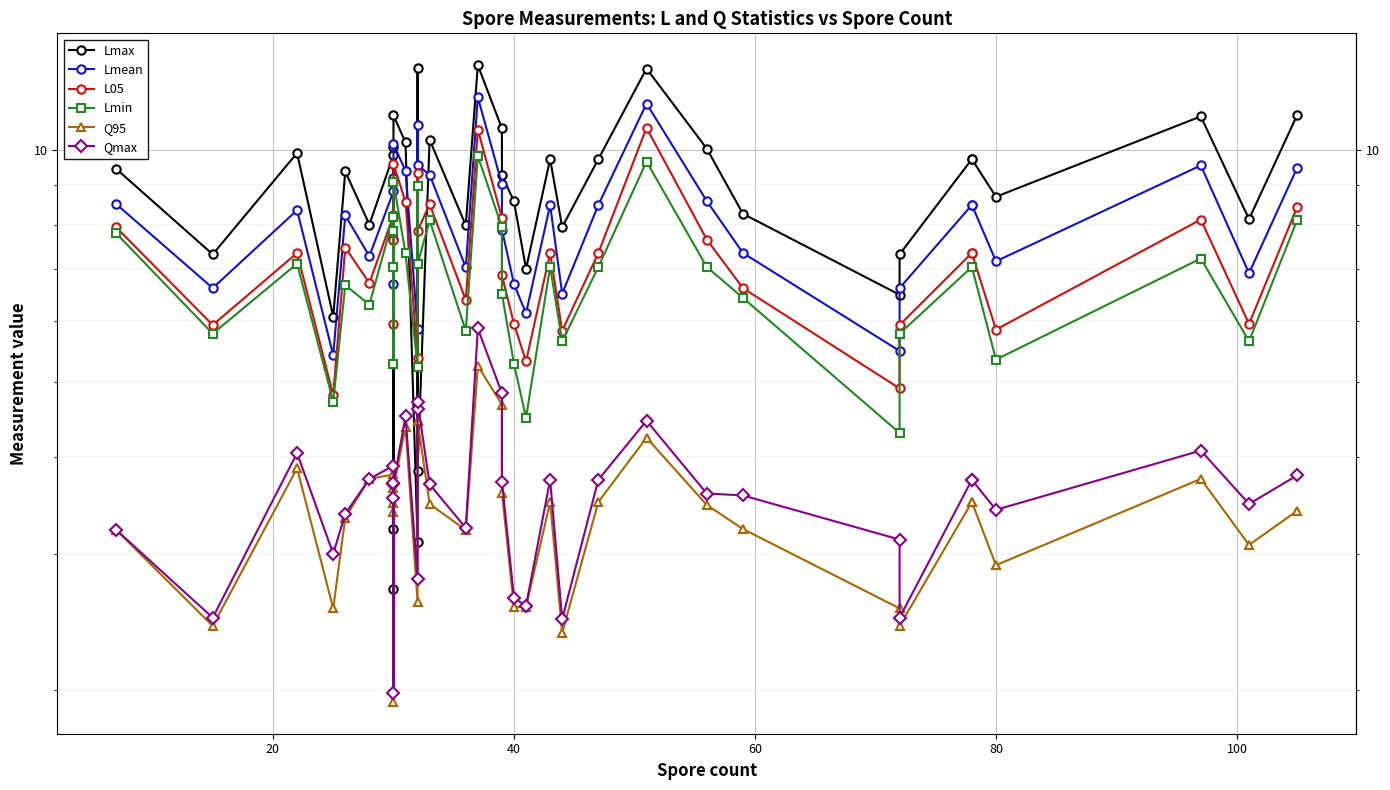

What is the label of the 30th point from the left?

29